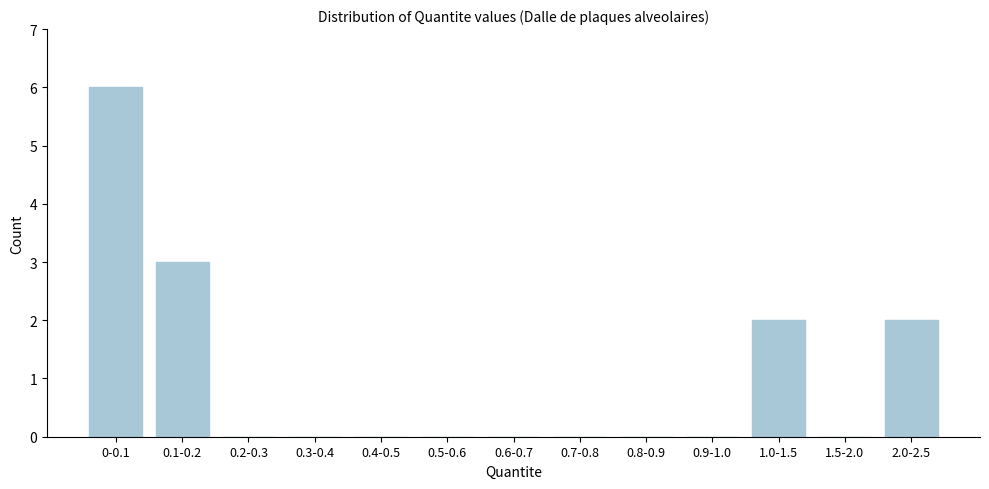

Reading right to left, what are all the values shown in this chart?

2.0-2.5=2	1.5-2.0=0	1.0-1.5=2	0.9-1.0=0	0.8-0.9=0	0.7-0.8=0	0.6-0.7=0	0.5-0.6=0	0.4-0.5=0	0.3-0.4=0	0.2-0.3=0	0.1-0.2=3	0-0.1=6